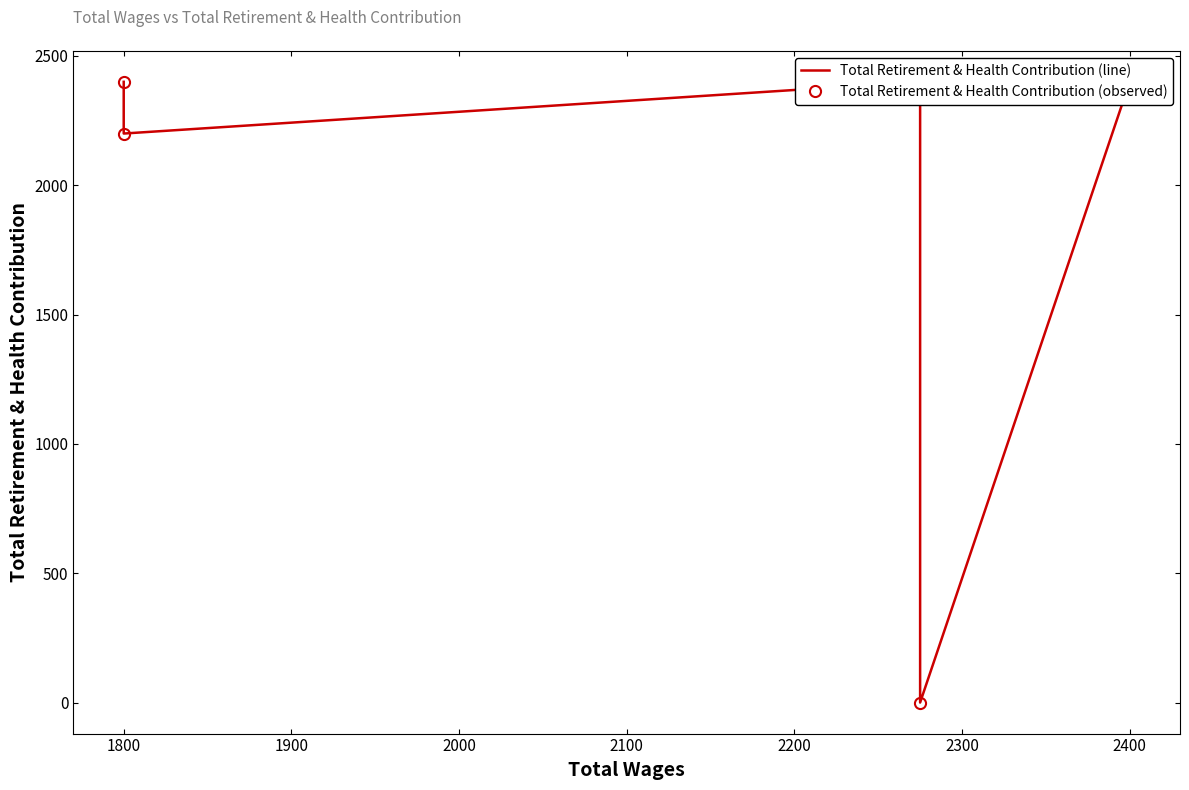

How many lines are shown in the chart?

2